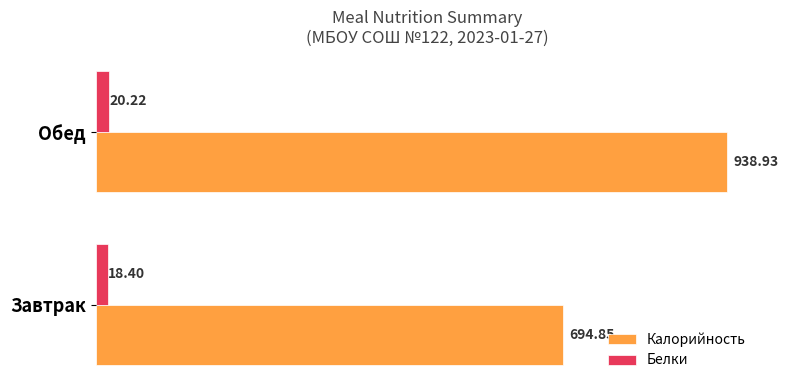

What are all the series names shown in the legend?

Калорийность, Белки